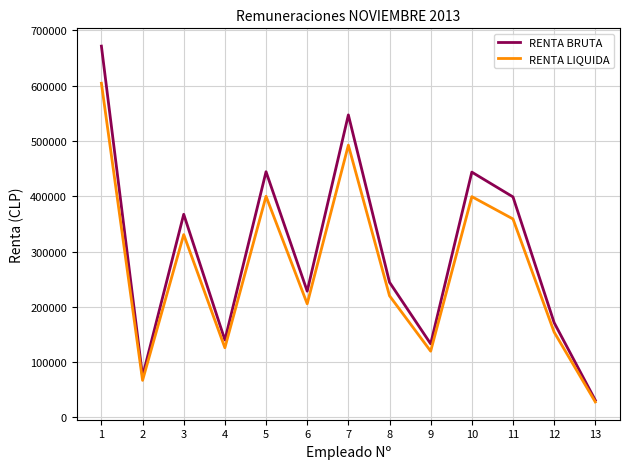

List the series in order of their overall mean, lowest first.

RENTA LIQUIDA, RENTA BRUTA